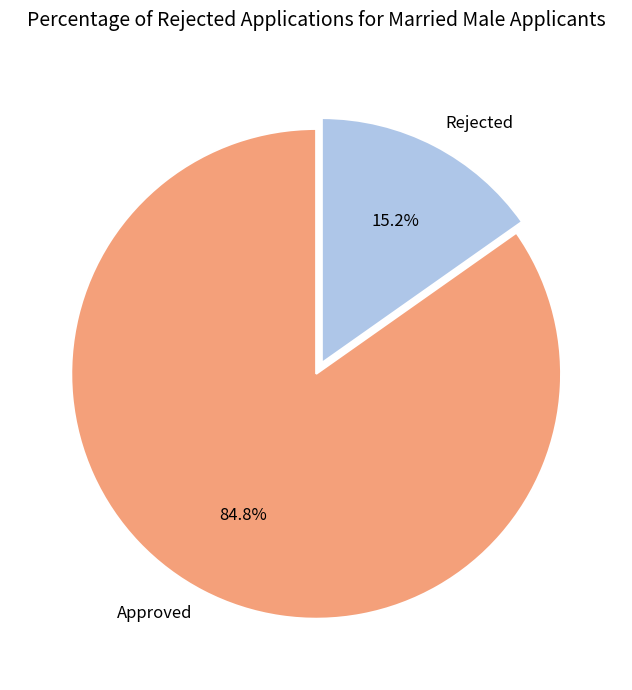

Does any single category account for the majority?

Yes